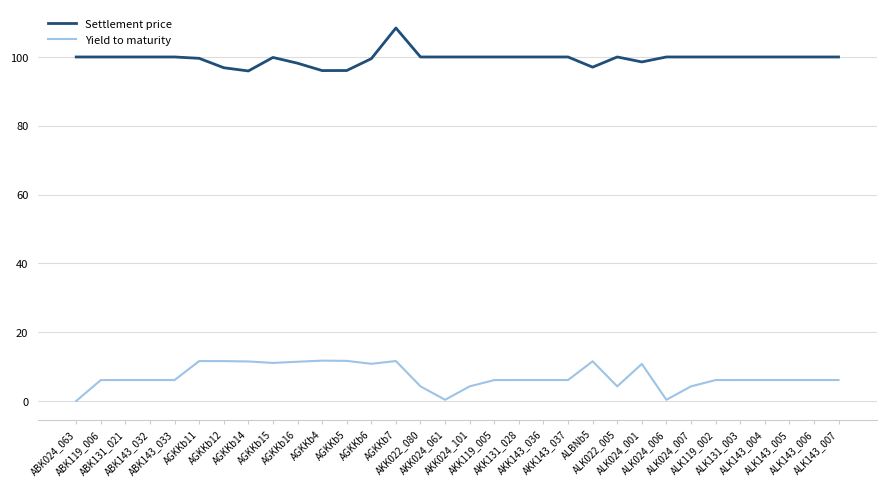

How many lines are shown in the chart?

2